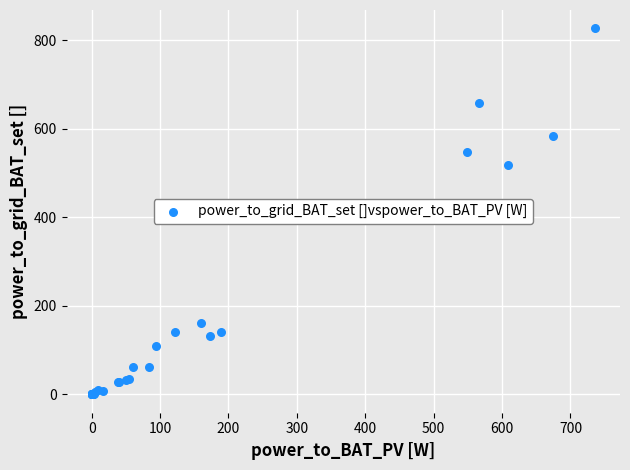

What Y value in the scatter plot is closest to 413?

517.3